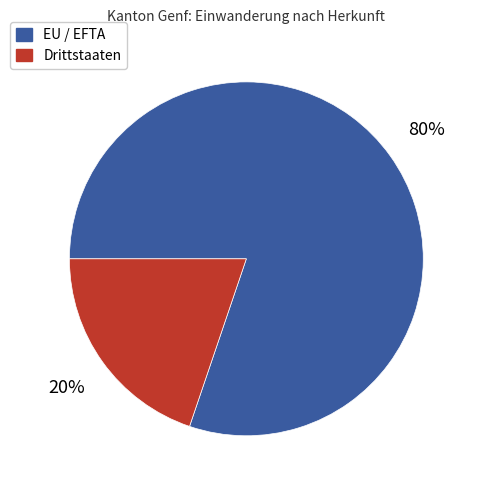

To the nearest percent, what is the average slice percentage?

50%